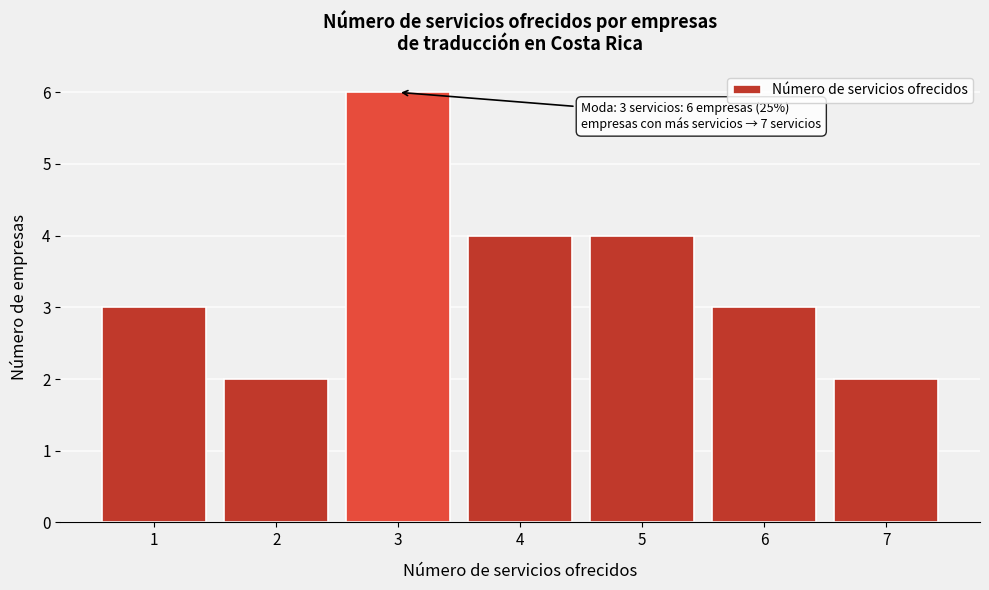

Reading left to right, transcribe all the data shown in this chart.

3	2	6	4	4	3	2